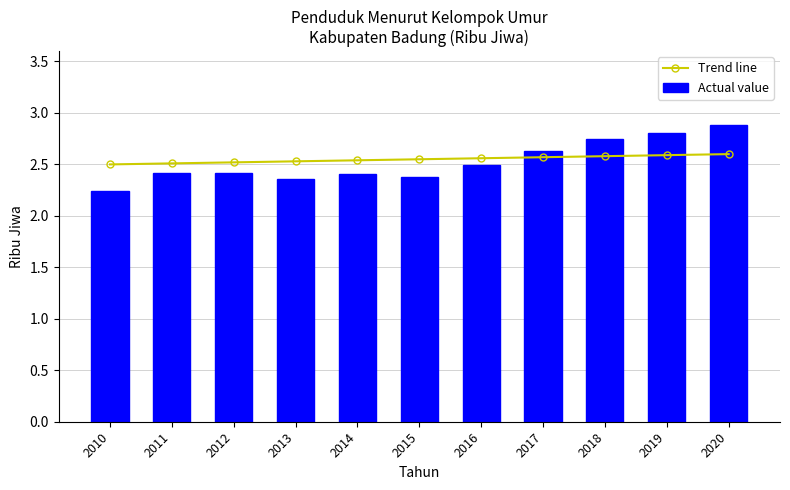

What are all the series names shown in the legend?

Trend line, Actual value